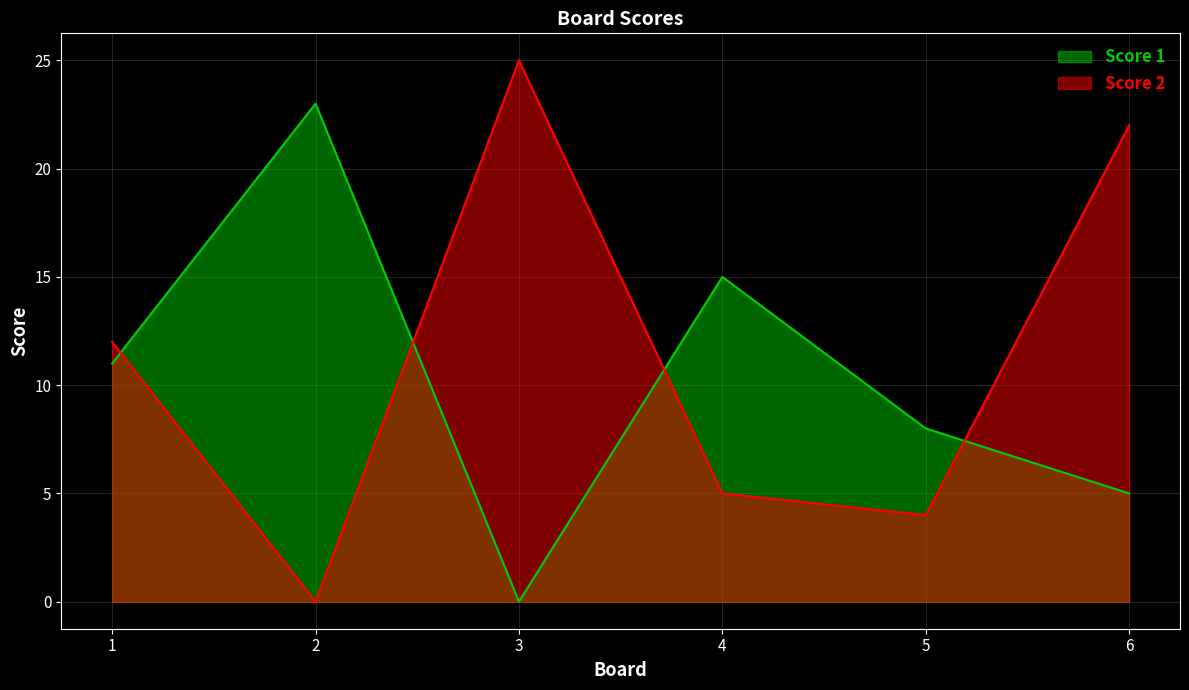

Where is Score 2 nearest to the value 12?

1